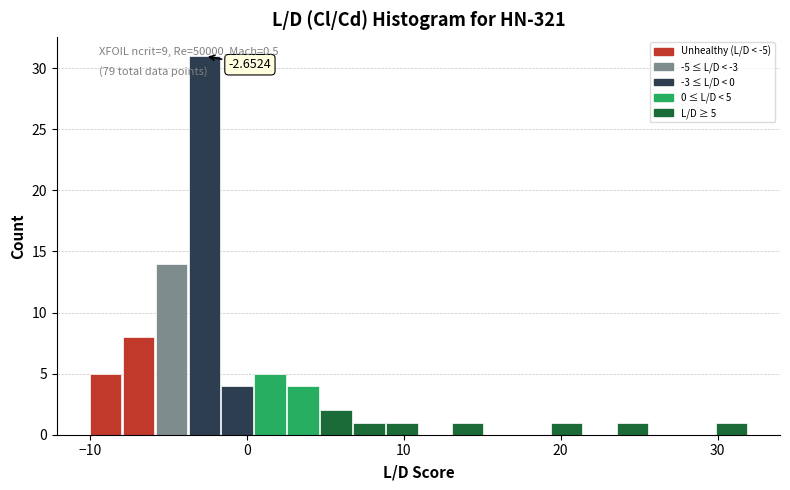

Read against the x-axis, roughly where is the centre of the tallest bar?

-3